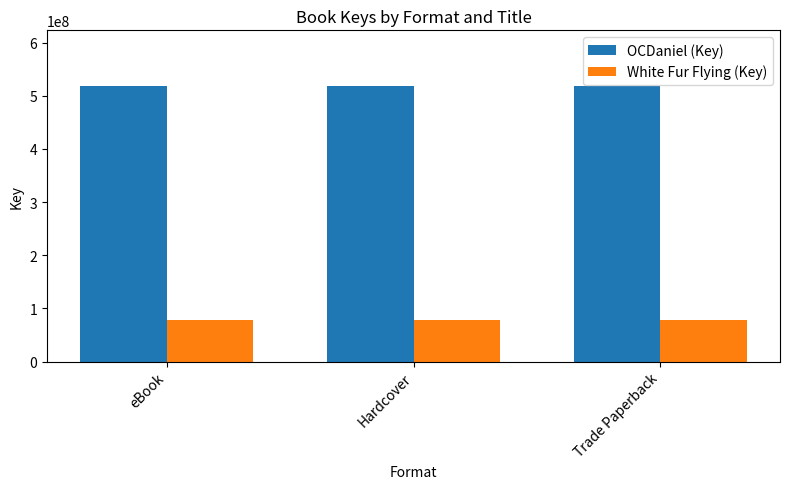

What is the smallest value displayed?

78141489